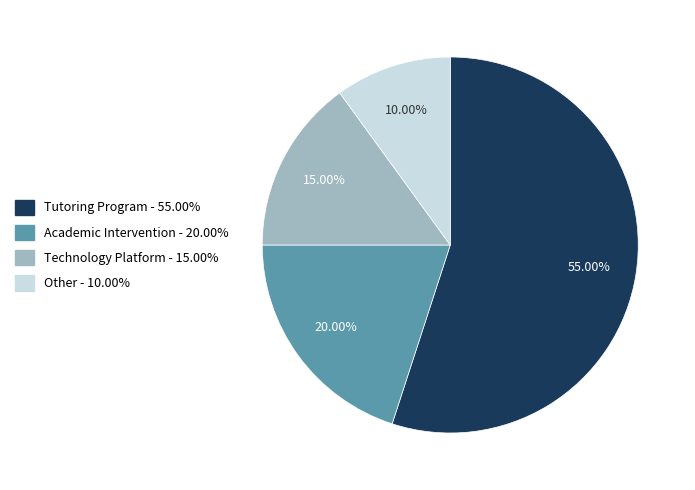

The Academic Intervention slice represents 12% of the pie. True or false?

False